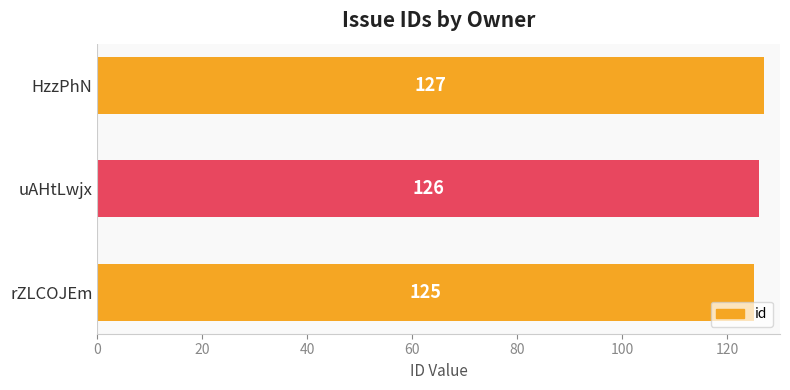

Does the chart contain stacked bars?

No